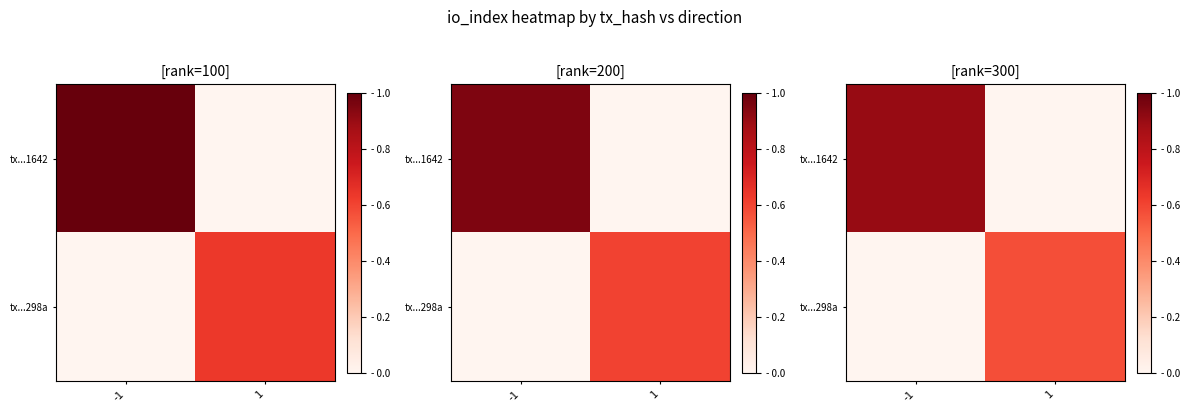

List the series in order of their overall mean, highest first.

tx...1642, tx...298a